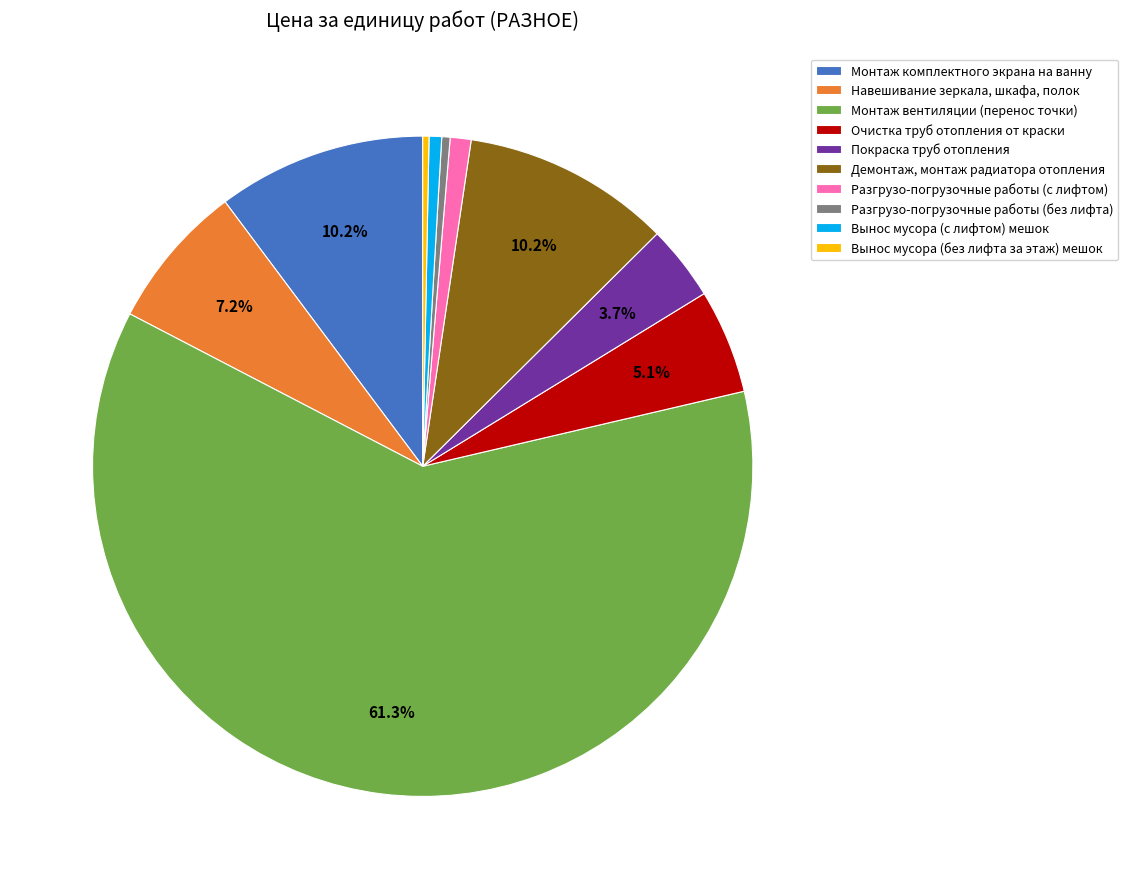

Do Монтаж комплектного экрана на ванну and Демонтаж, монтаж радиатора отопления together represent more than half of the pie?

No